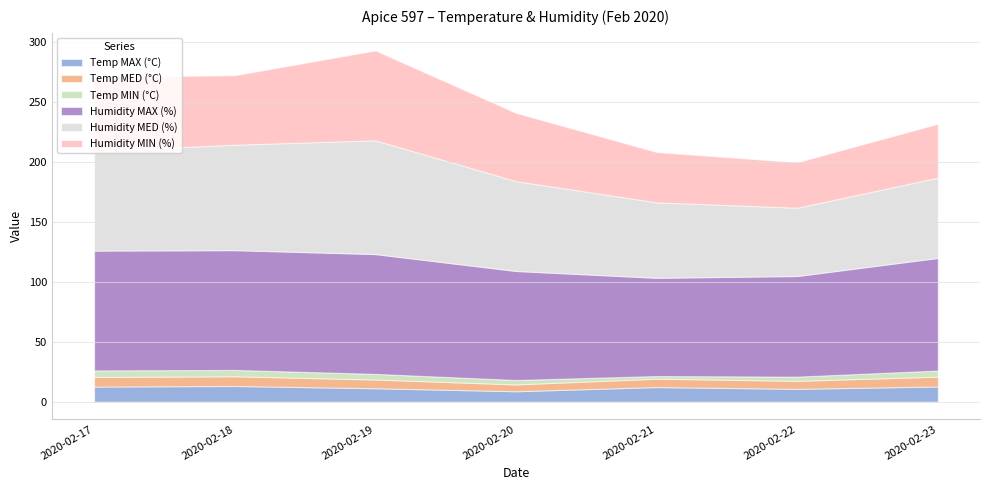

True or false: Temp MED (°C) and Humidity MIN (%) cross at least once.

False